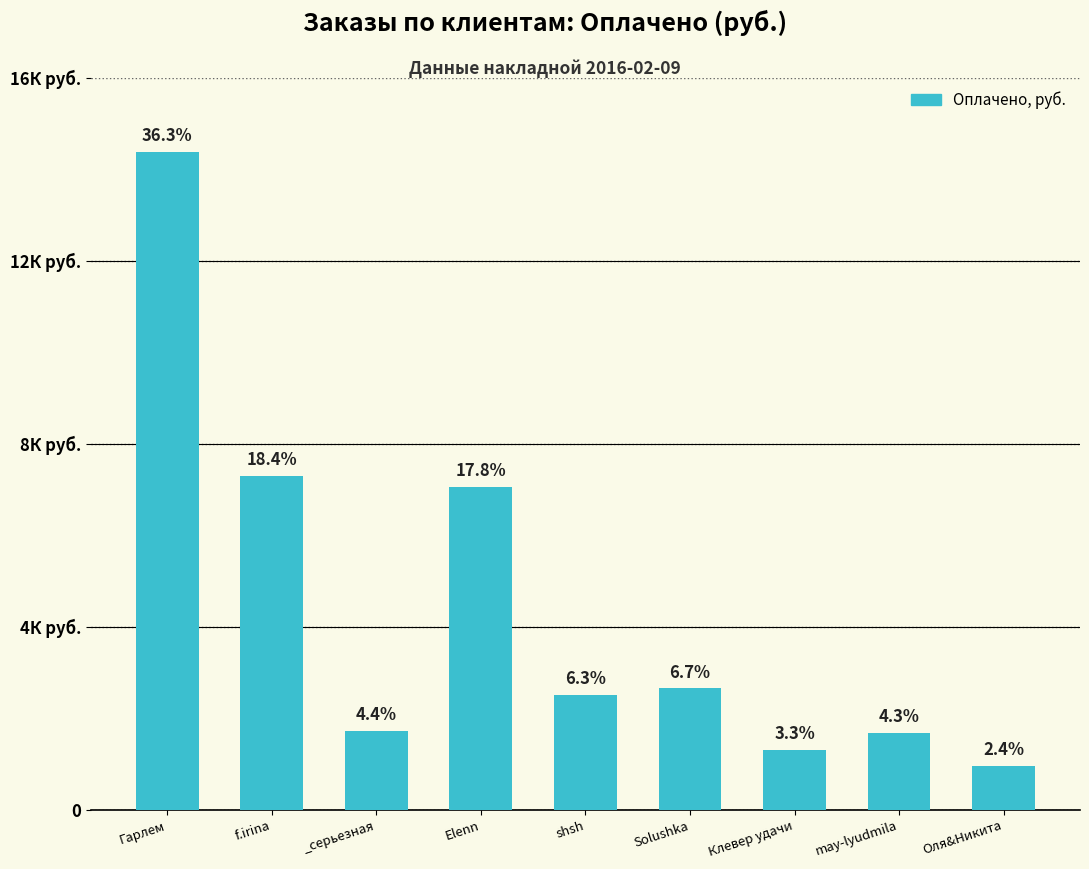

Does the chart contain any negative values?

No